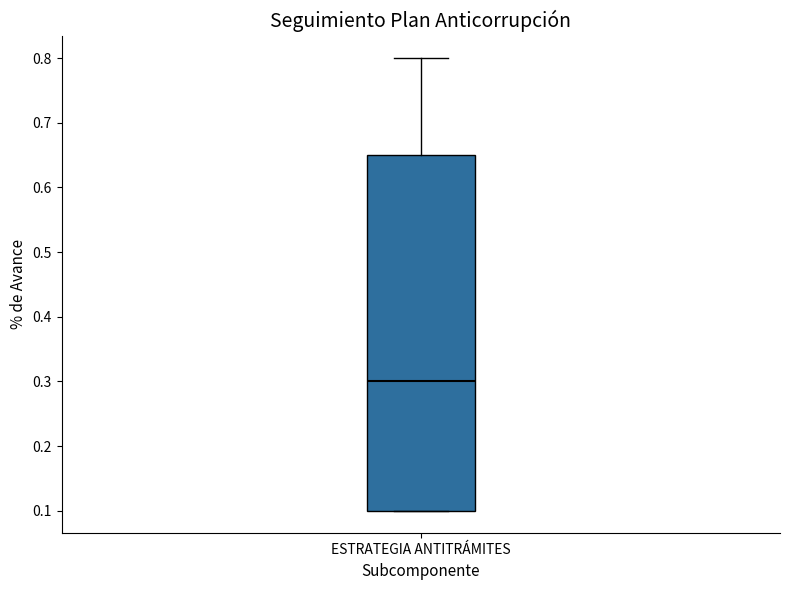

Read this box plot against the y-axis: the position of the median line, the range covered by the box, and the ends of both whiskers. The values are not printed on the chart, so give them approximately, as read against the axis.

median 0.30, box 0.10 to 0.65, whiskers 0.10 to 0.80